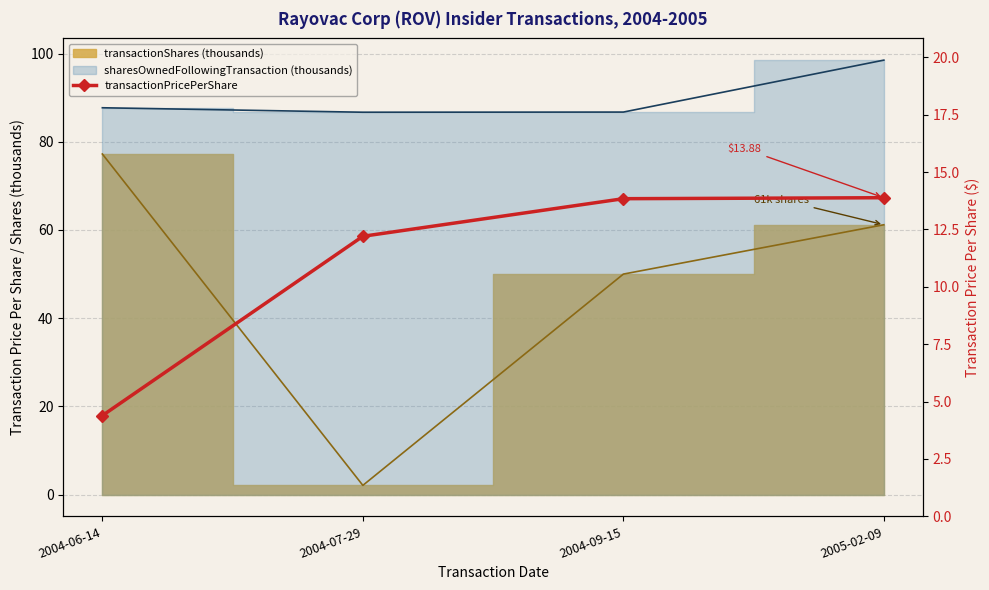

True or false: the data has more than 0 interior local peaks.

False